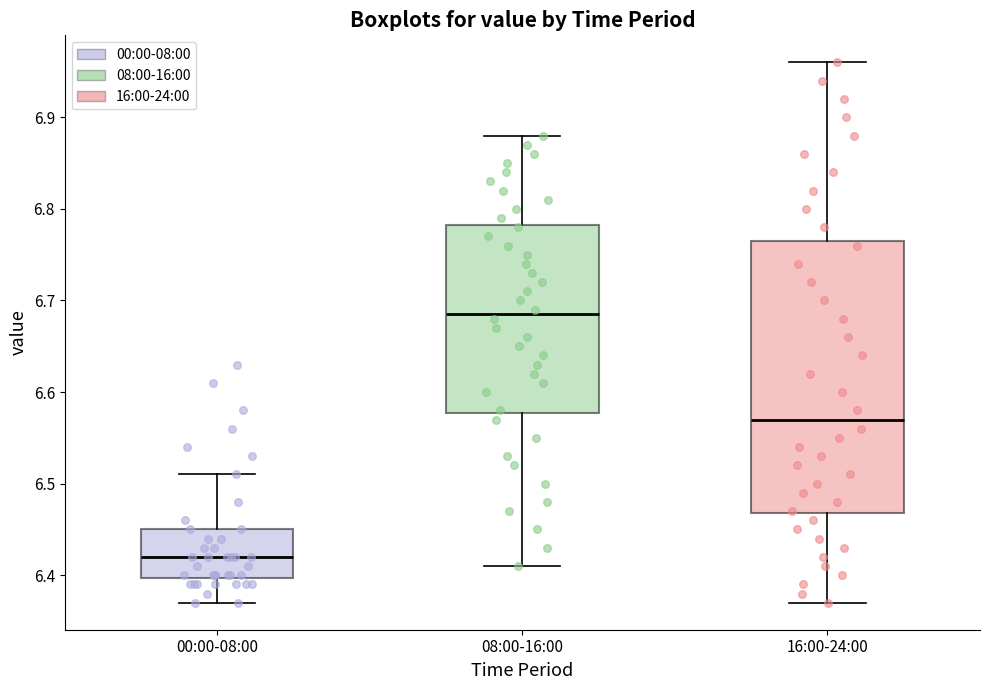

Which box has the highest median line?

08:00-16:00